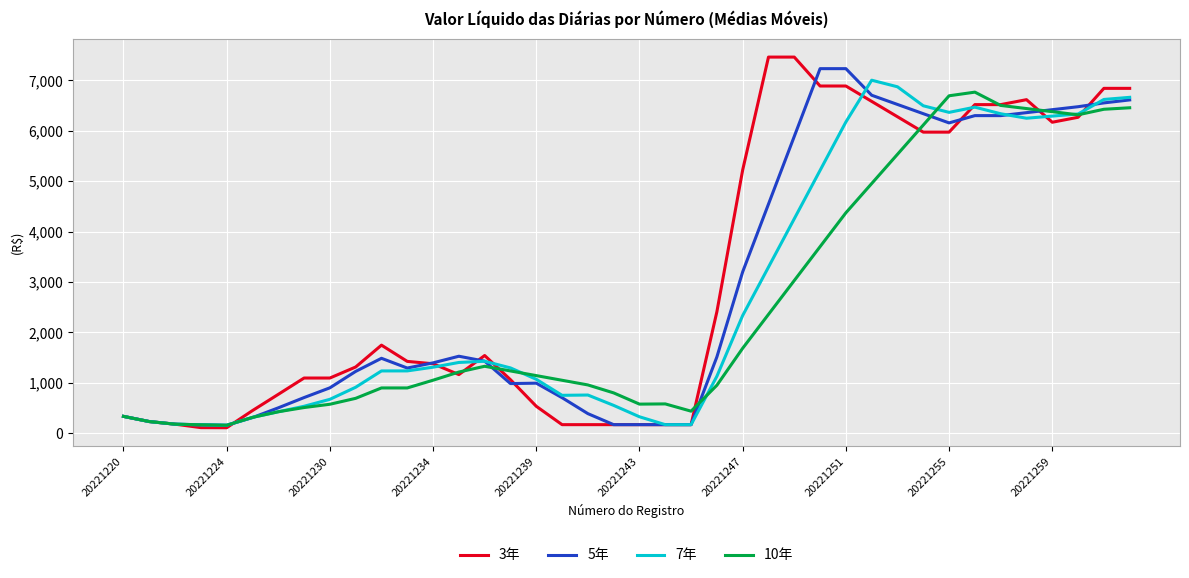

What is the highest value of the 10年 series?

6766.4